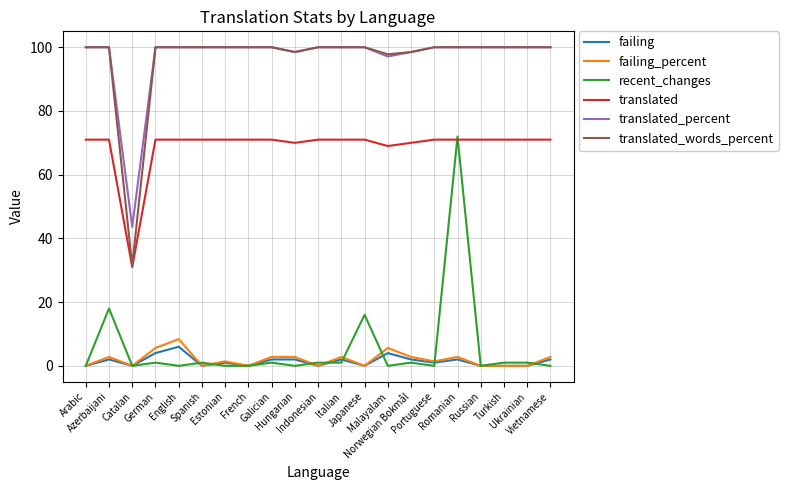

What is the difference between the maximum and minimum values in the failing series?

6.0